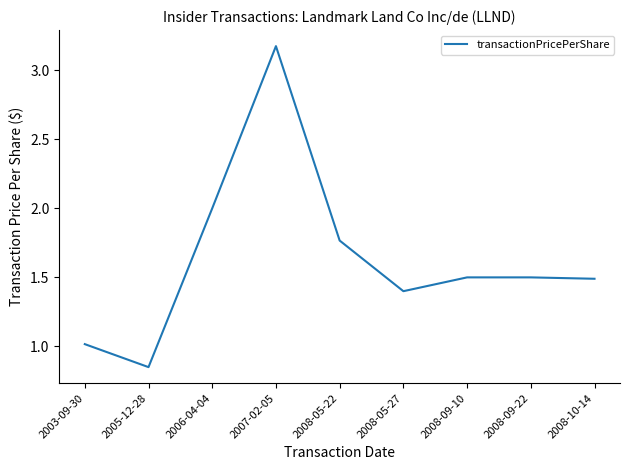

What position from the right is 2008-05-27?

4